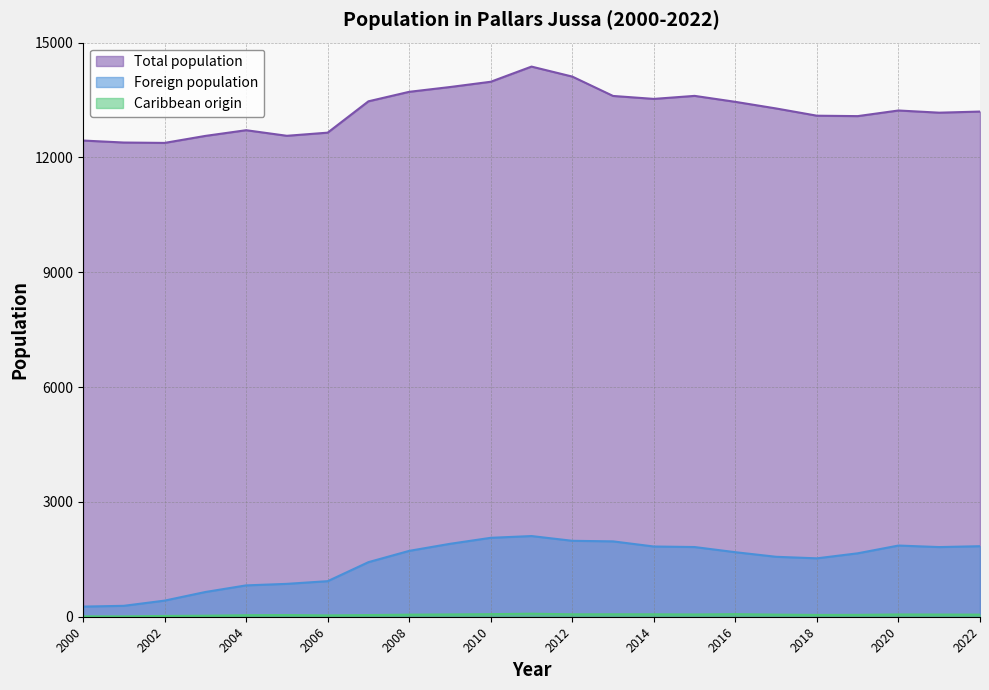

In Foreign population, how many points are higher than both neighbors (excluding endpoints)?

2